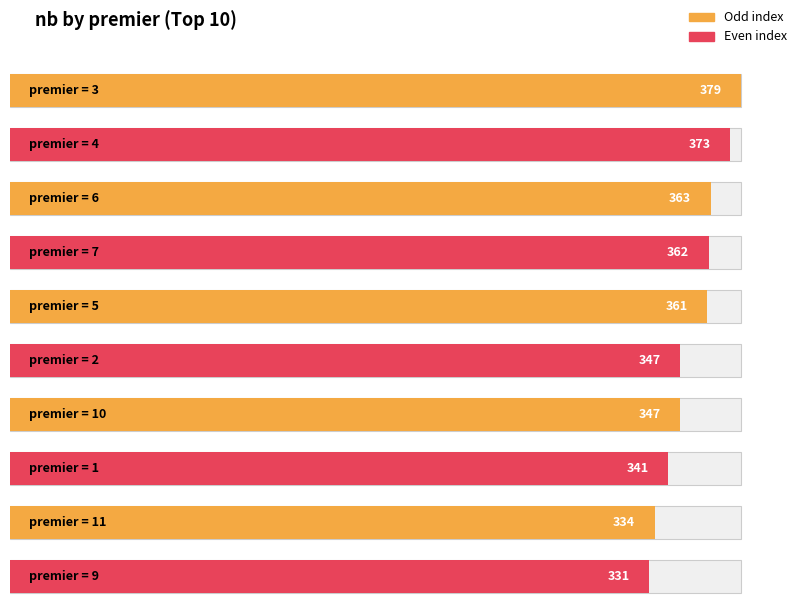

The chart shows a value of 347 at 2. True or false?

True